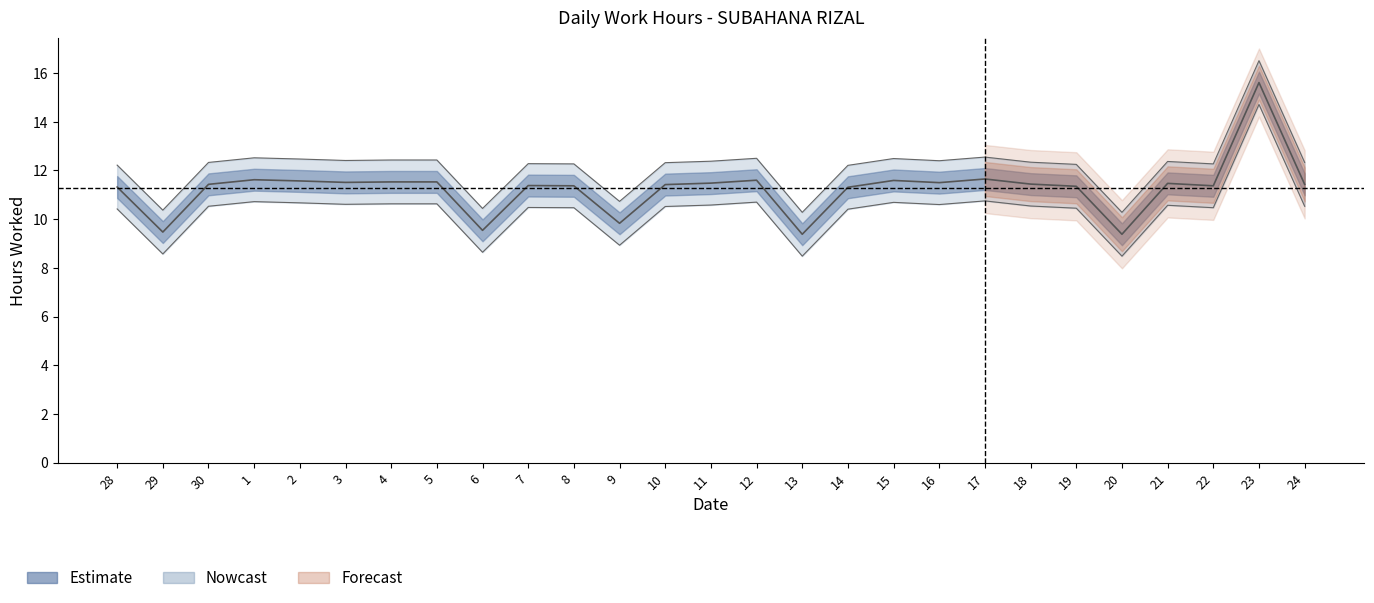

What is the label of the 9th point from the left?

6